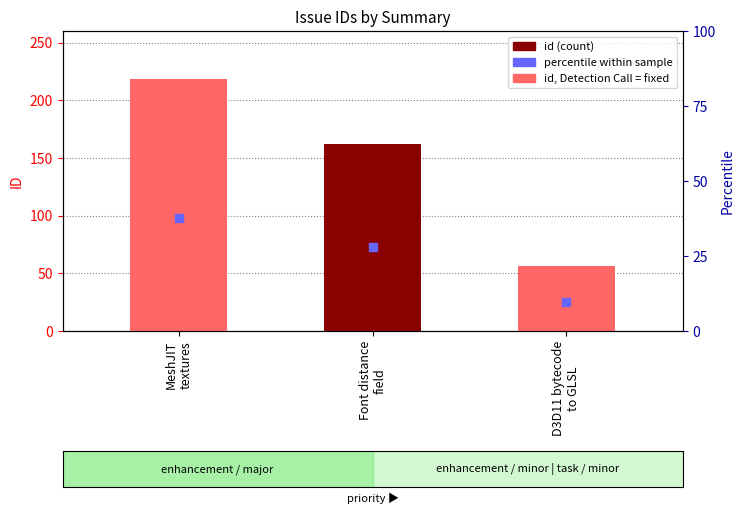

Approximately how many times larger is the value at MeshJIT
textures compared to Font distance
field?

1.3